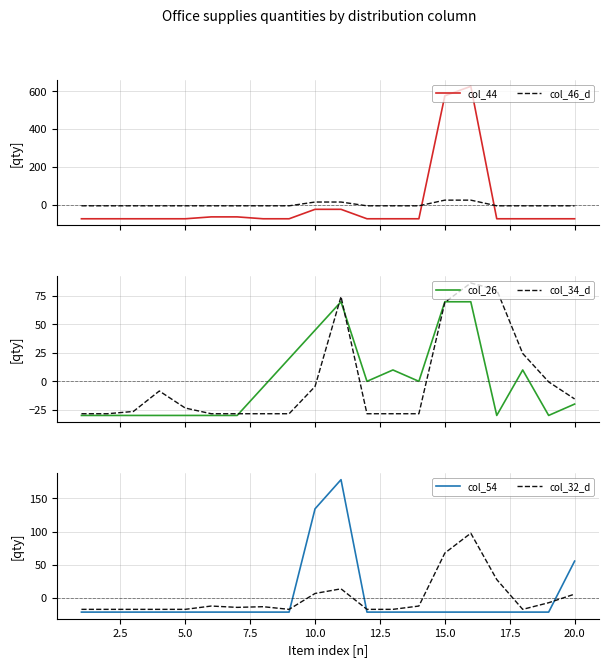

After their last crossing, which series has the higher values: col_44 or col_46_d?

col_46_d